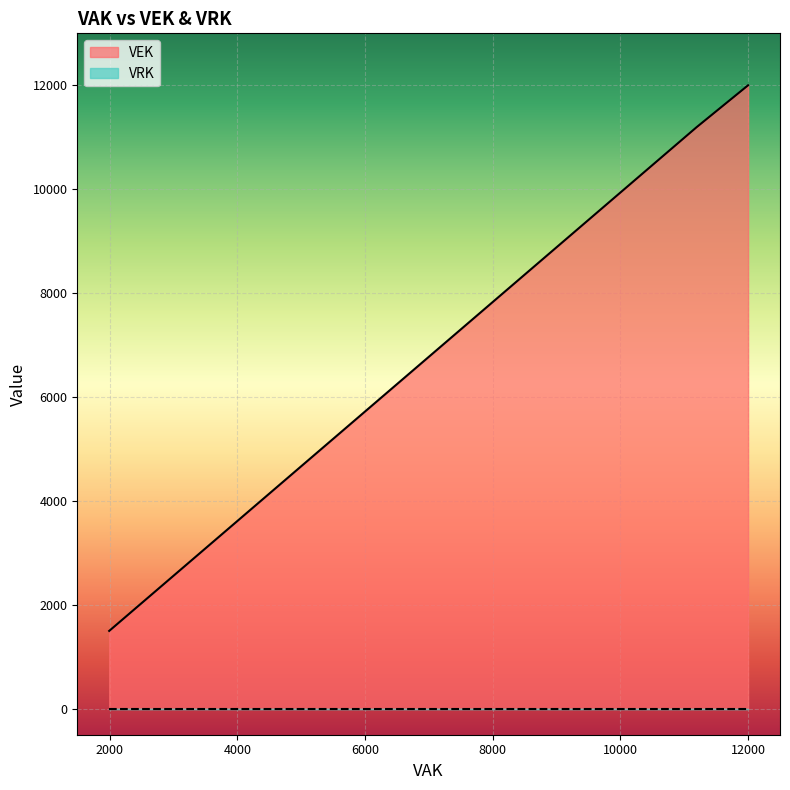

What is the difference between the second highest and minimum values?

10502